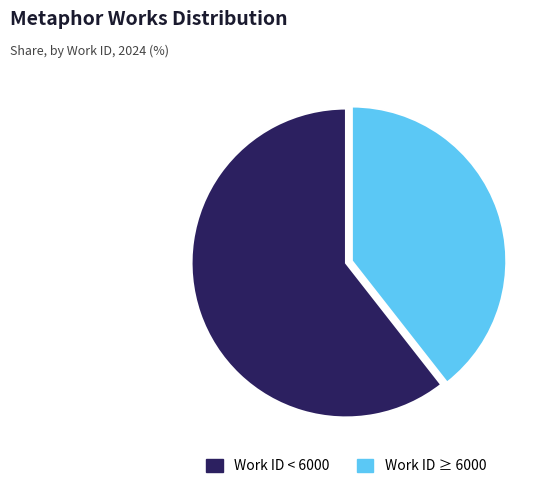

How many segments does this pie chart have?

2